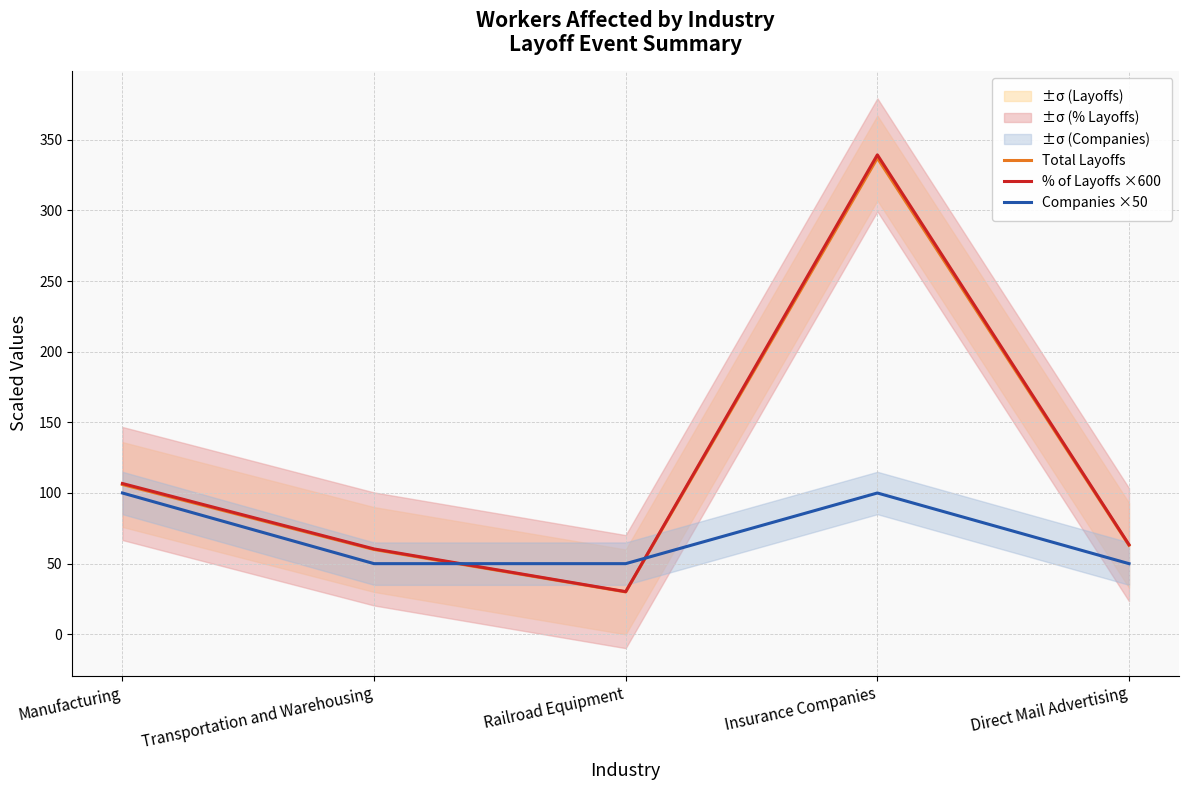

The Companies ×50 series shows 143.1 at Insurance Companies. True or false?

False